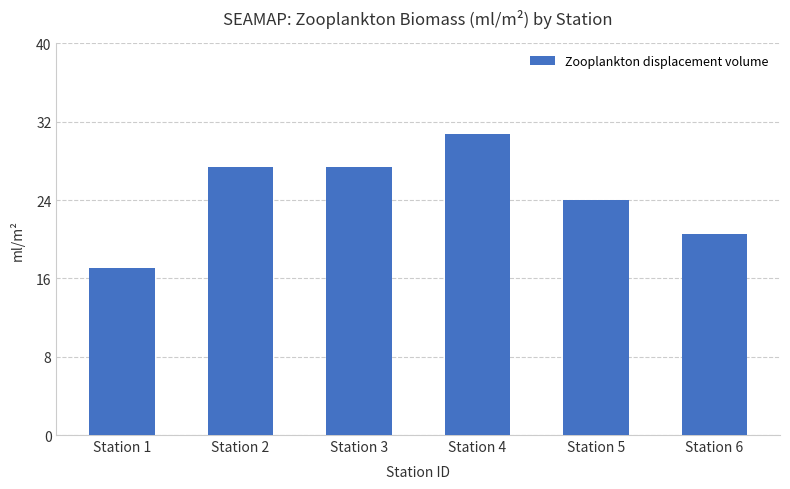

Approximately how many times larger is the value at Station 6 compared to Station 4?

0.7